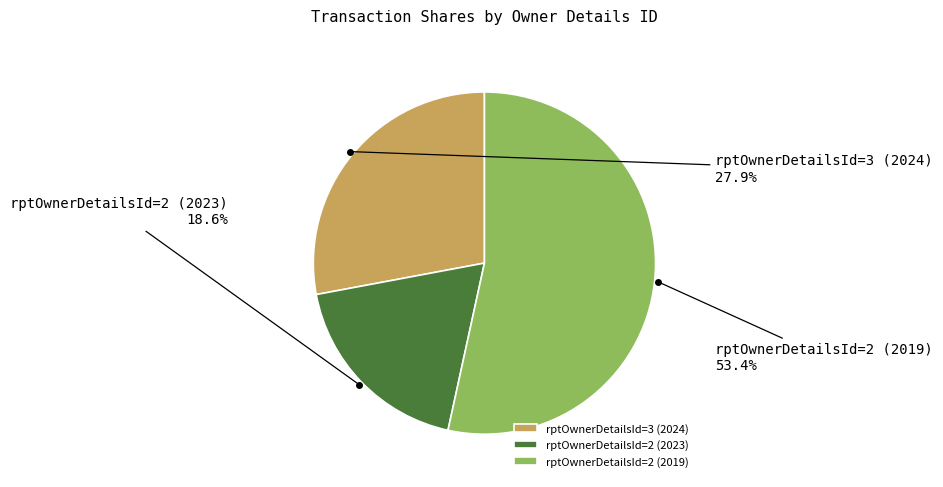

True or false: rptOwnerDetailsId=2 (2023) accounts for 27% of the total.

False